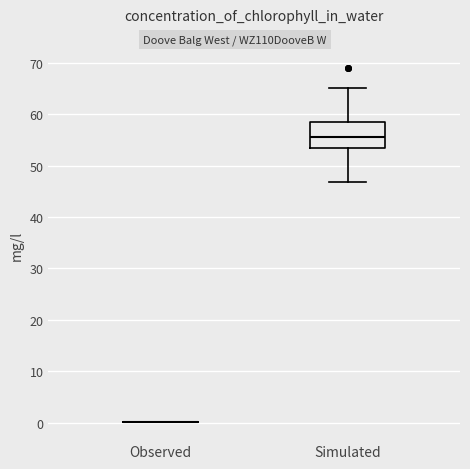

Comparing the boxes themselves (not the whiskers), which one is the tallest?

Simulated